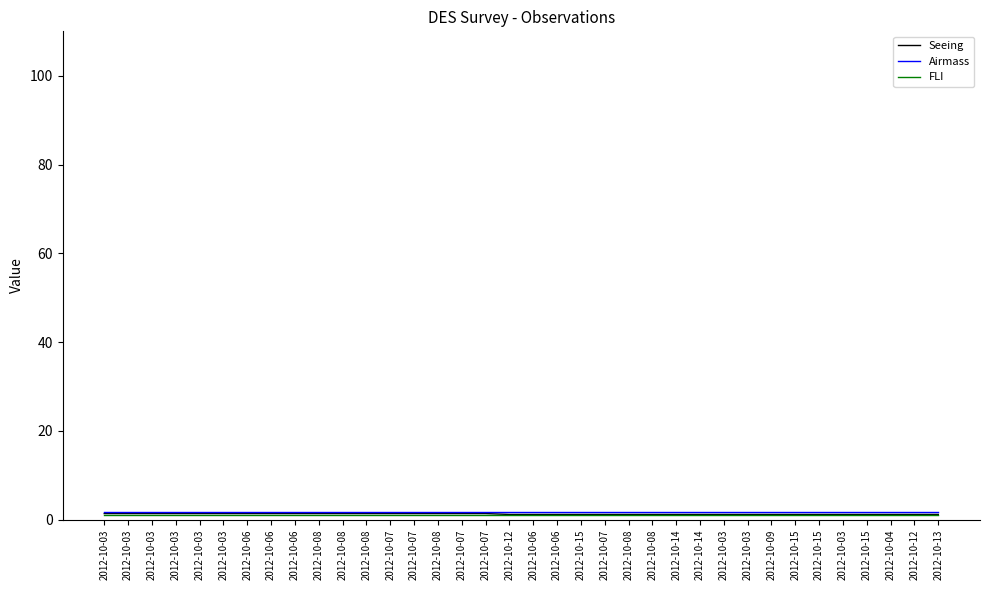

What is the spread (max minus min) of values at 2012-10-08?

0.7